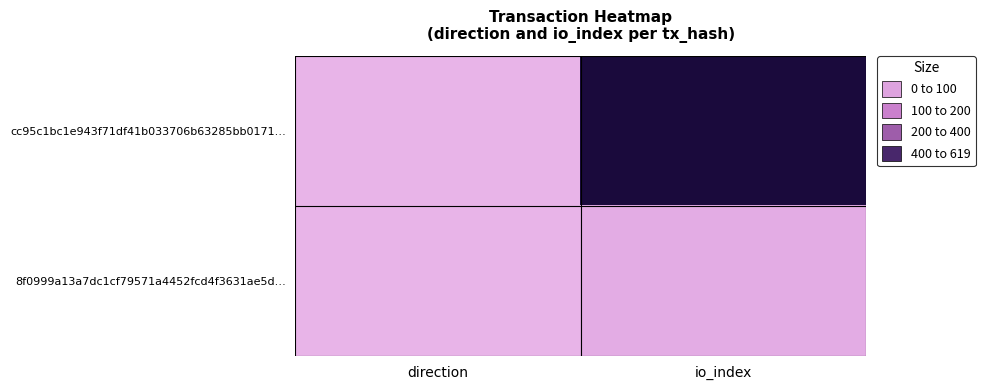

Which category has the lowest value across all series?

direction